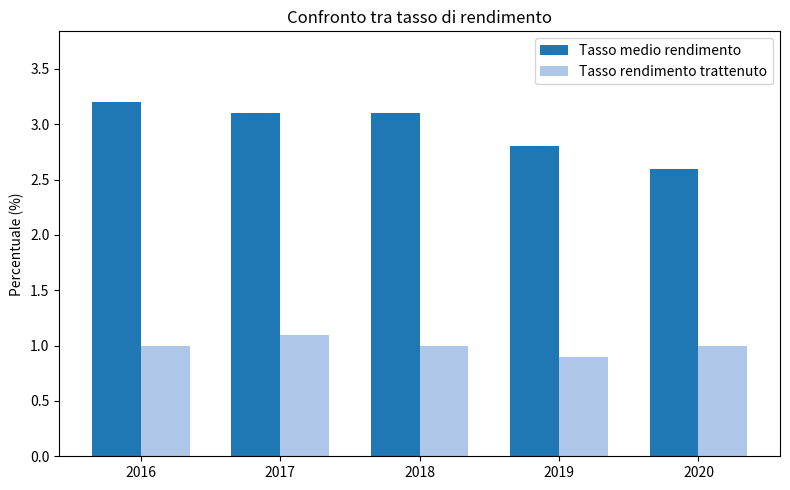

How many data points does each series have?

5